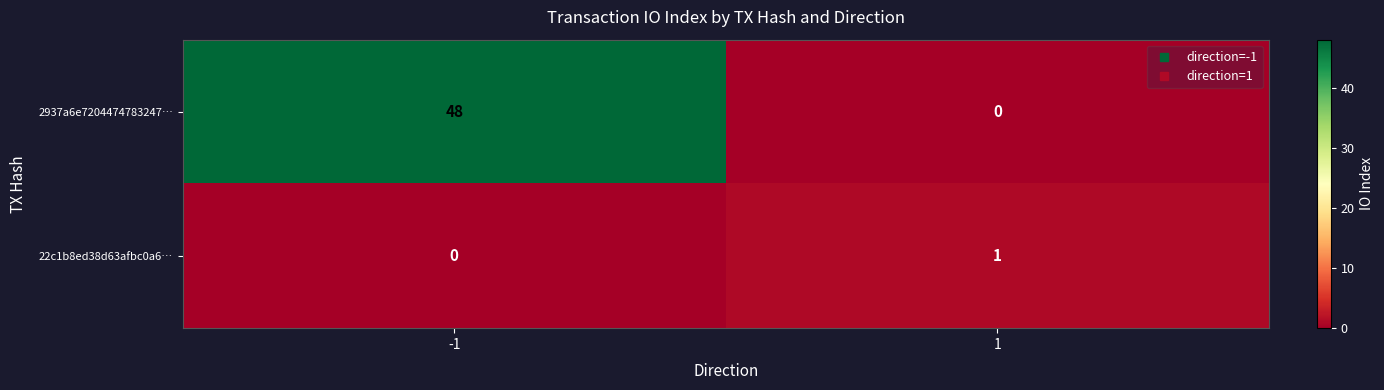

Is the value of 2937a6e7204474783247… at 1 greater than the value of 22c1b8ed38d63afbc0a6… at 1?

No